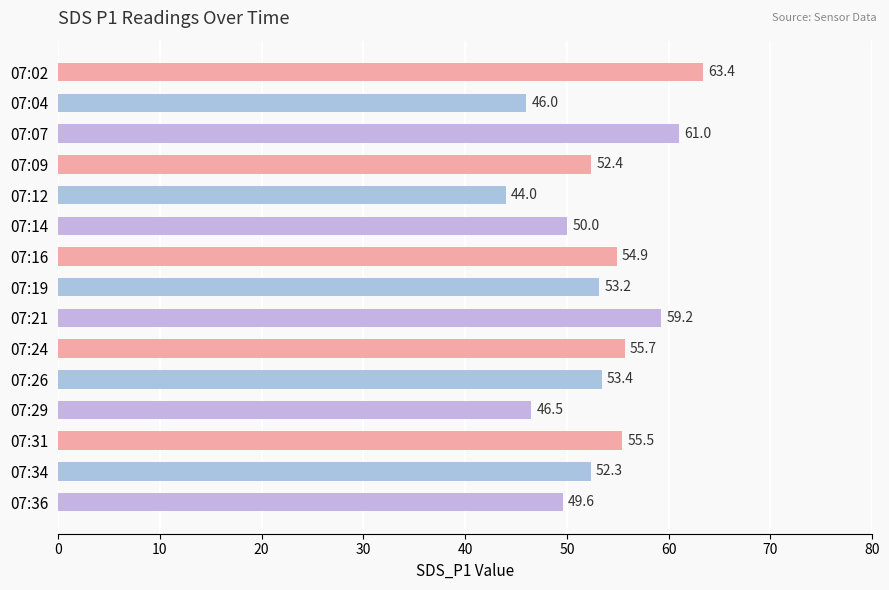

Rank the categories by value from lowest to highest.

07:12, 07:04, 07:29, 07:36, 07:14, 07:34, 07:09, 07:19, 07:26, 07:16, 07:31, 07:24, 07:21, 07:07, 07:02